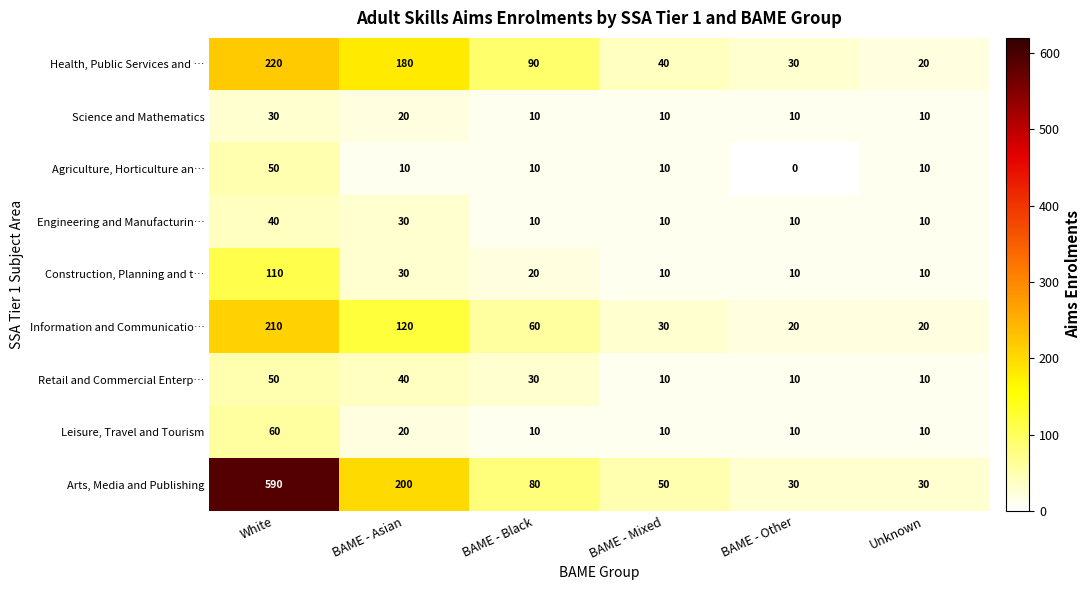

Which label corresponds to the smallest value in the chart?

BAME - Other